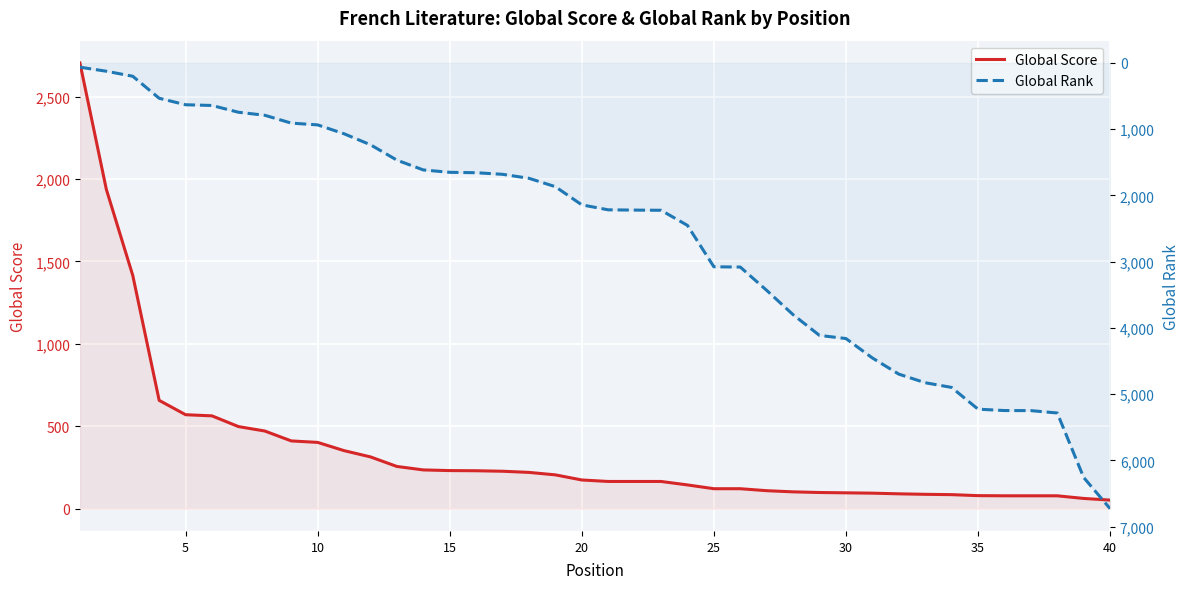

Which series has the largest total across all categories?

Global Rank